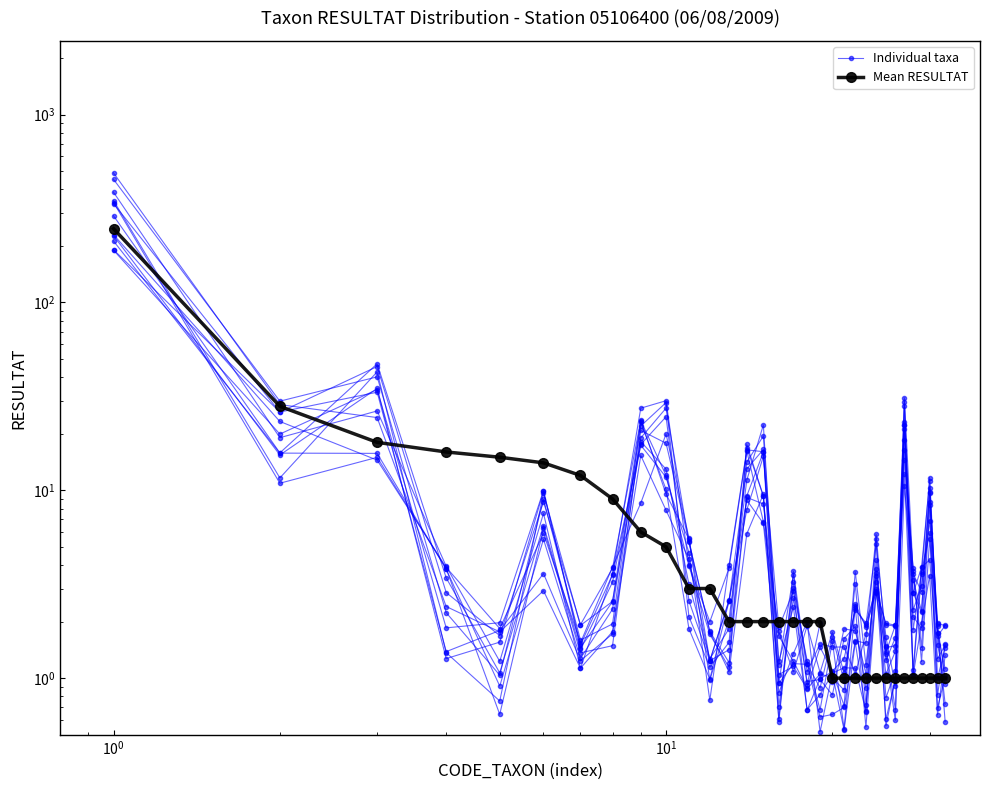

Which series has the largest total across all categories?

Individual taxa